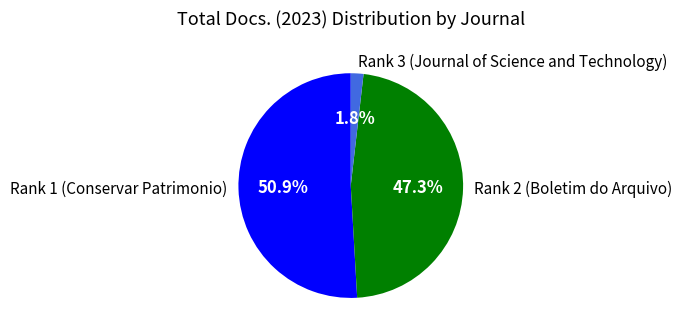

How many segments does this pie chart have?

3